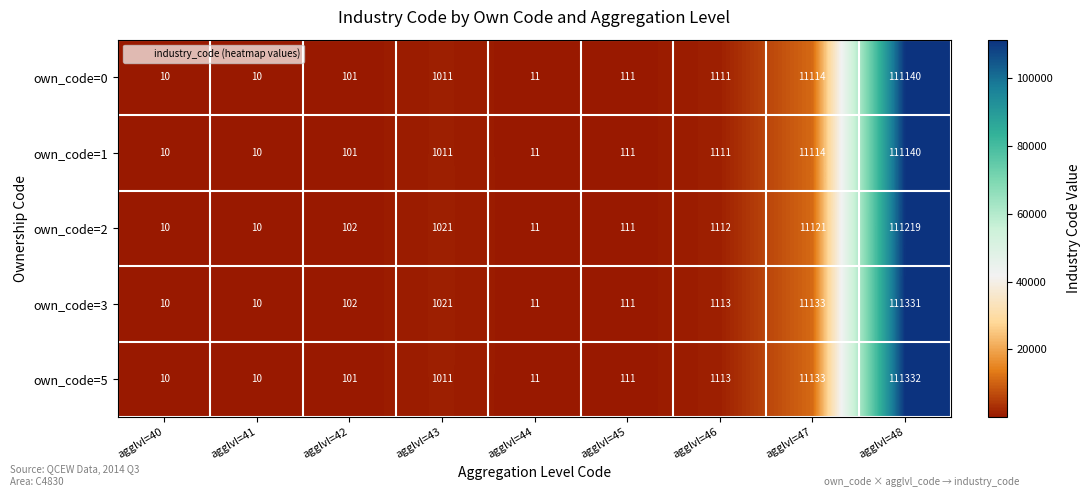

Which series has the largest total across all categories?

own_code=3